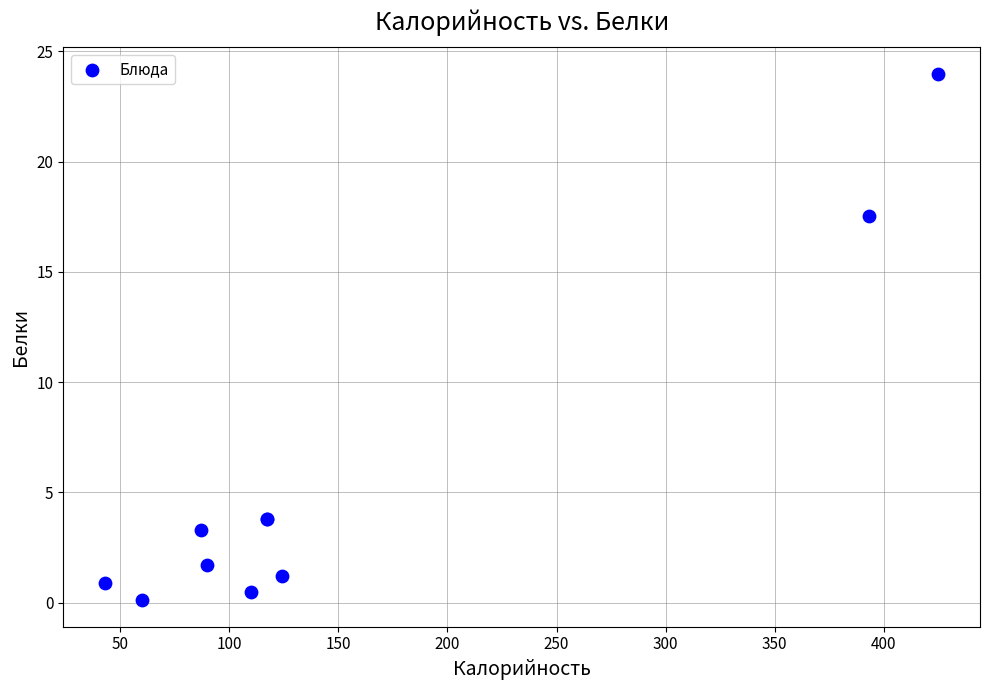

What Y value in the scatter plot is closest to 12?

17.5